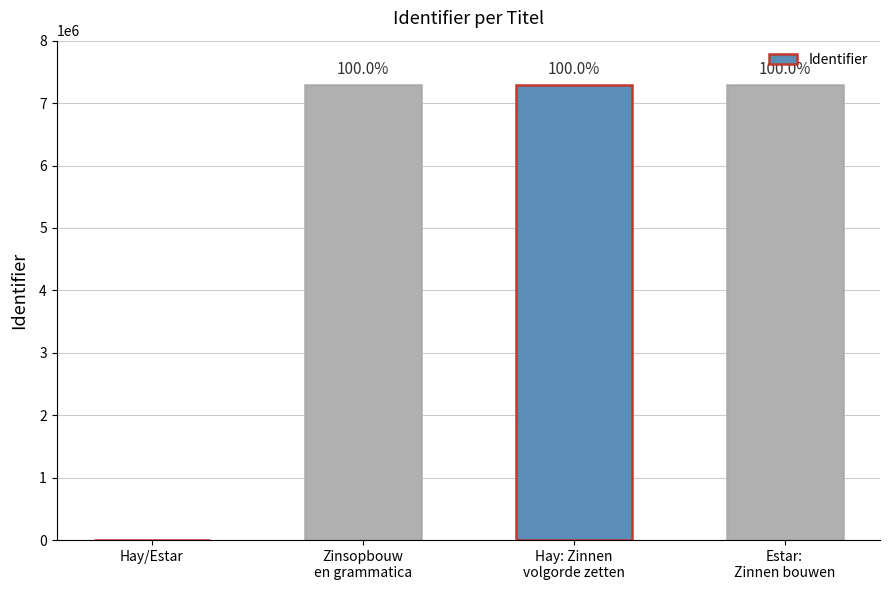

Is it true that the value at Zinsopbouw
en grammatica is 7285447?

True